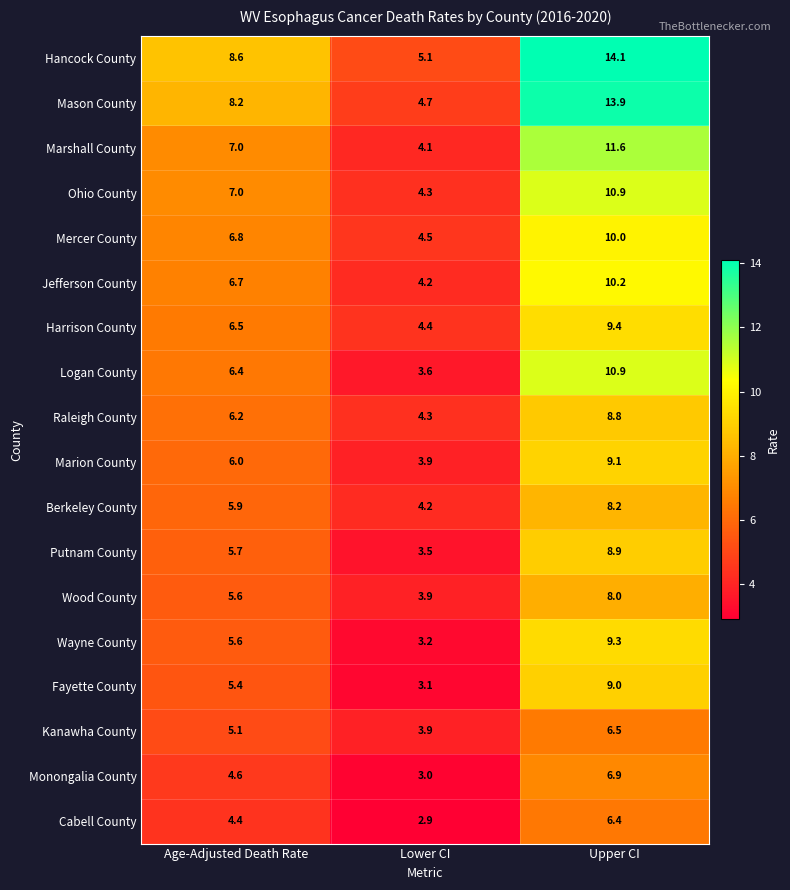

True or false: Fayette County has a value of 3.1 at Lower CI.

True